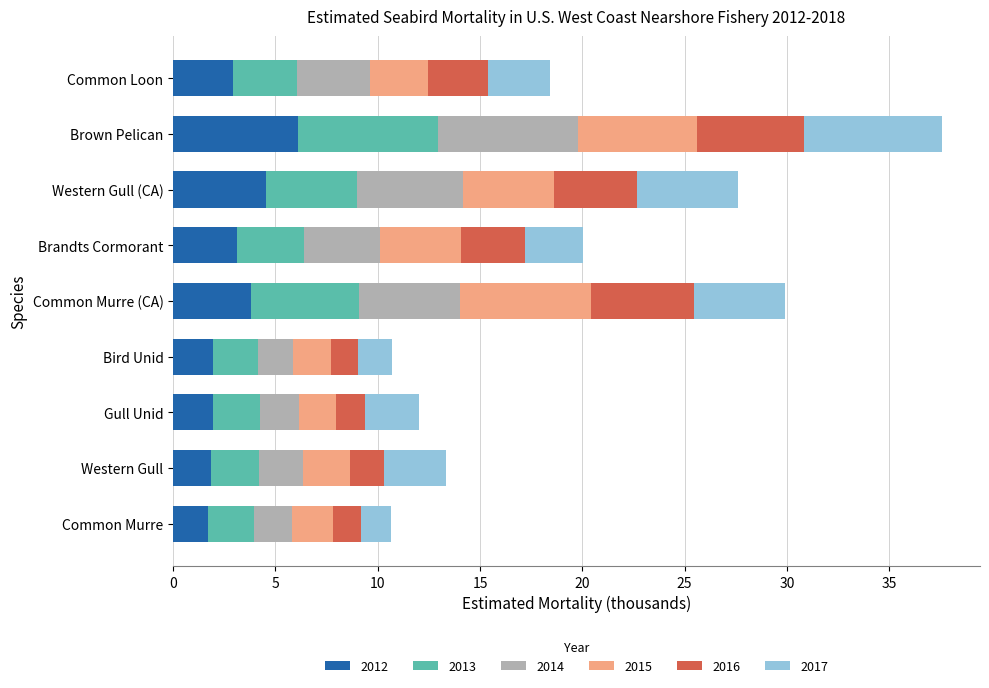

True or false: 2012 has a value of 1.8 at Western Gull.

True